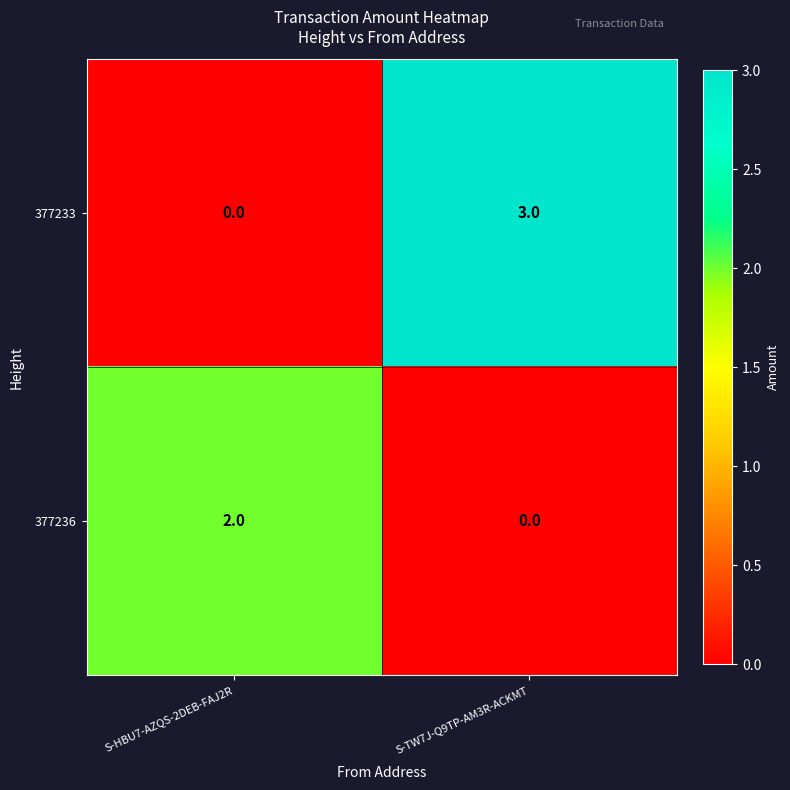

The 377236 series shows 3 at S-HBU7-AZQS-2DEB-FAJ2R. True or false?

False